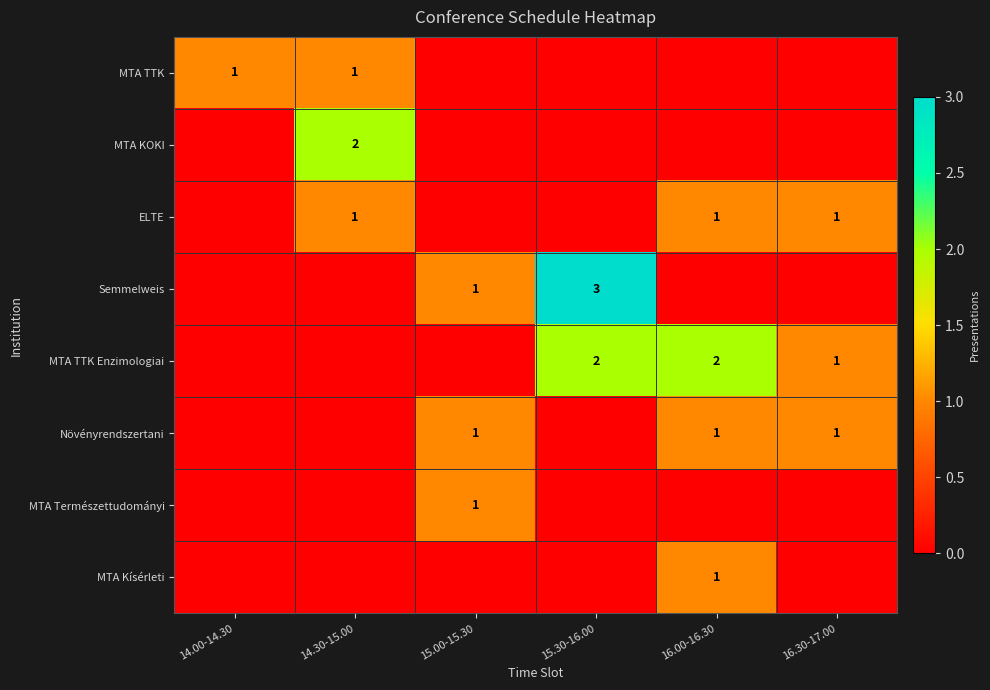

Where is MTA KOKI nearest to the value 1?

14.00-14.30